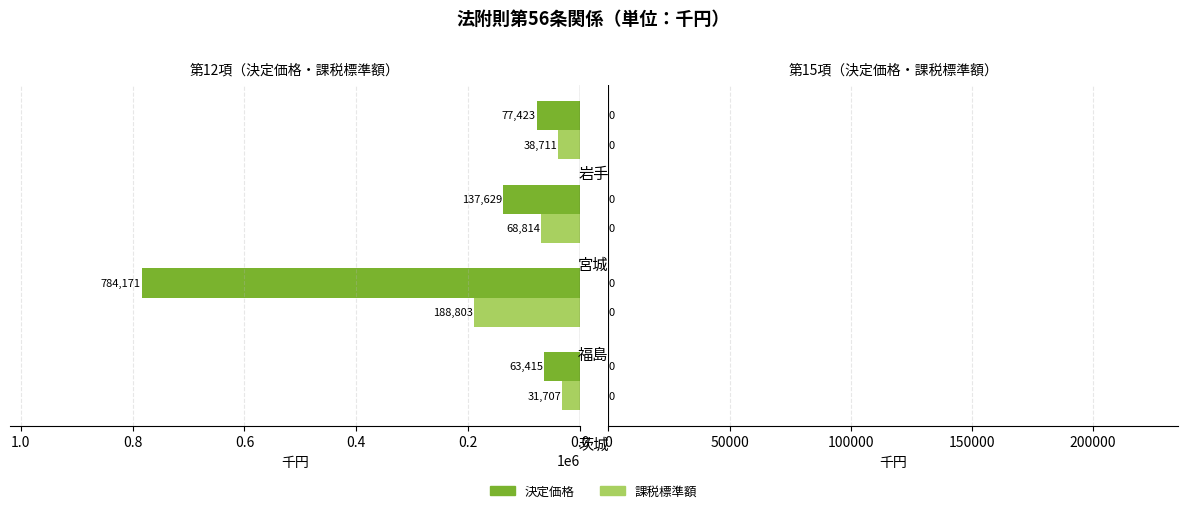

What is the sum of all 第12項 決定価格 values?

1062638.0